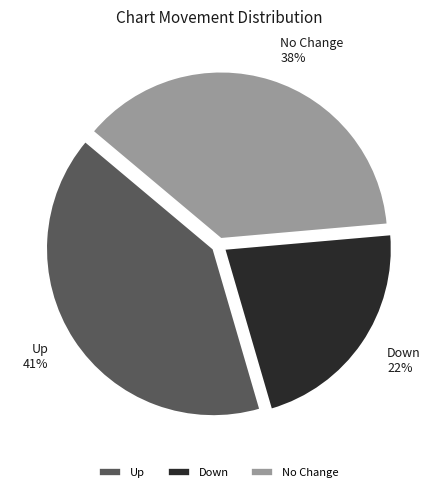

Is Up the majority of the pie?

No